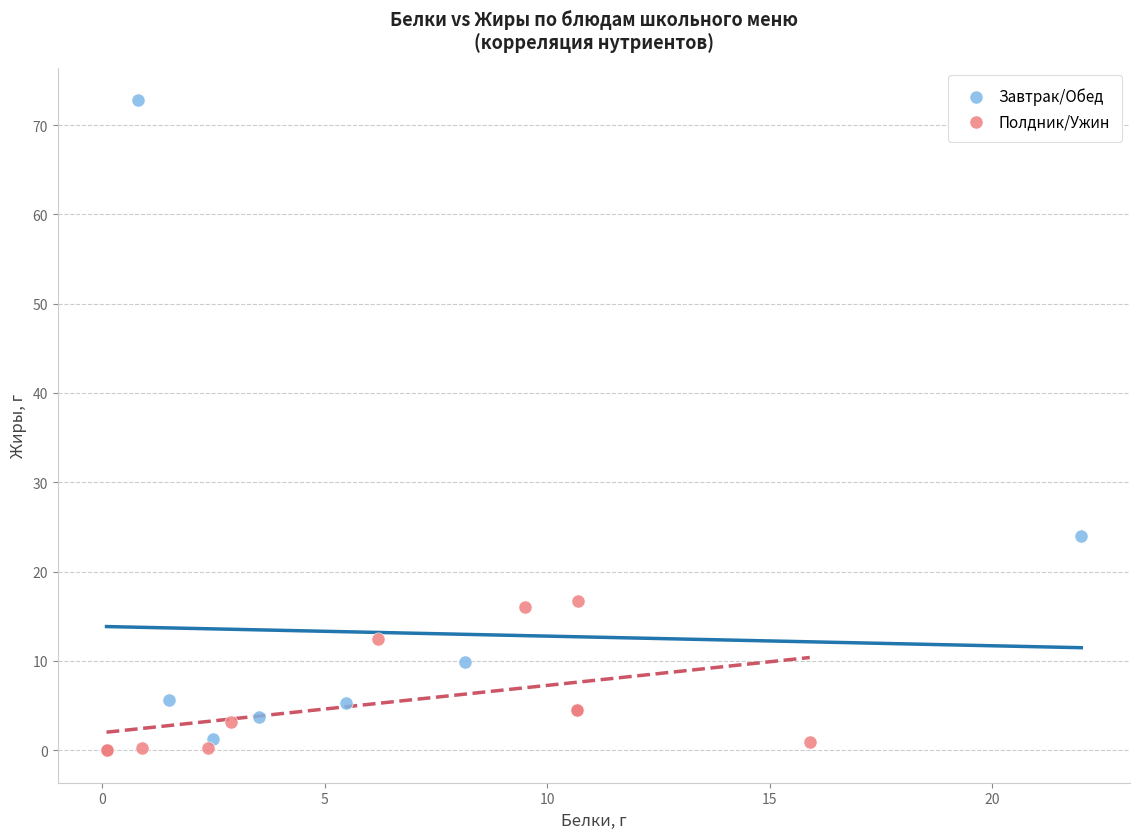

Which series contains the highest Y value?

Завтрак/Обед